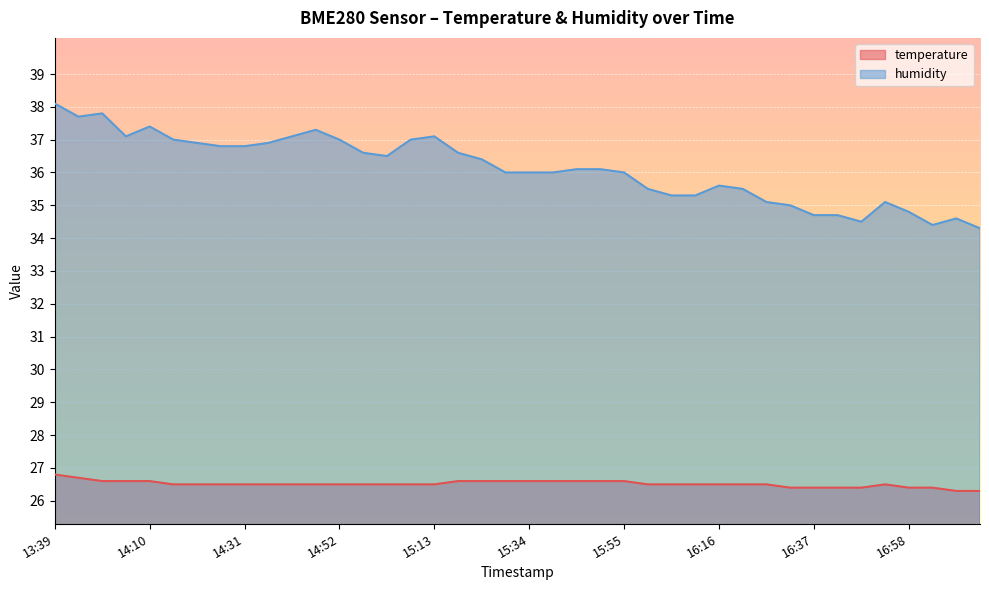

Which has a higher value, 14:31 or 16:32?

14:31